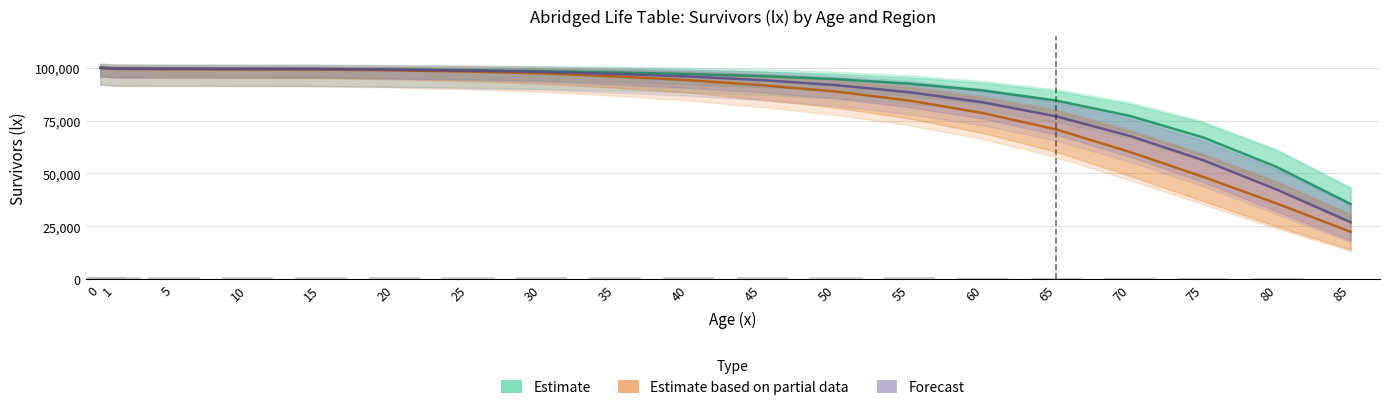

What is the total value across all series at 50?

275167.0